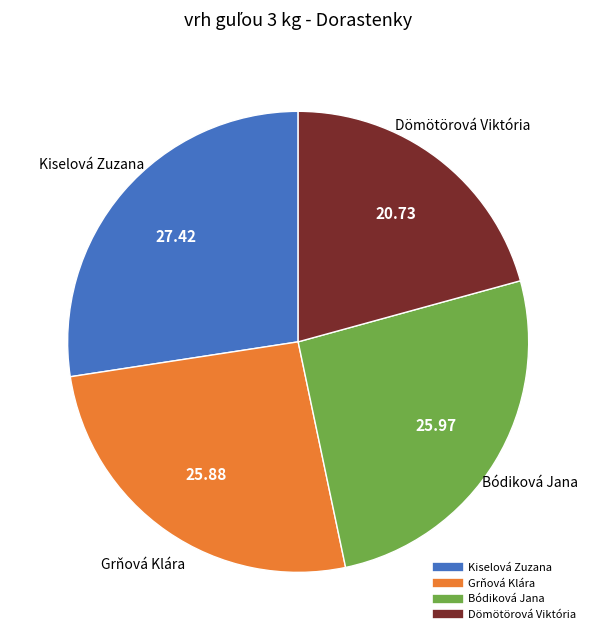

Is there any slice that represents more than half of the pie?

No